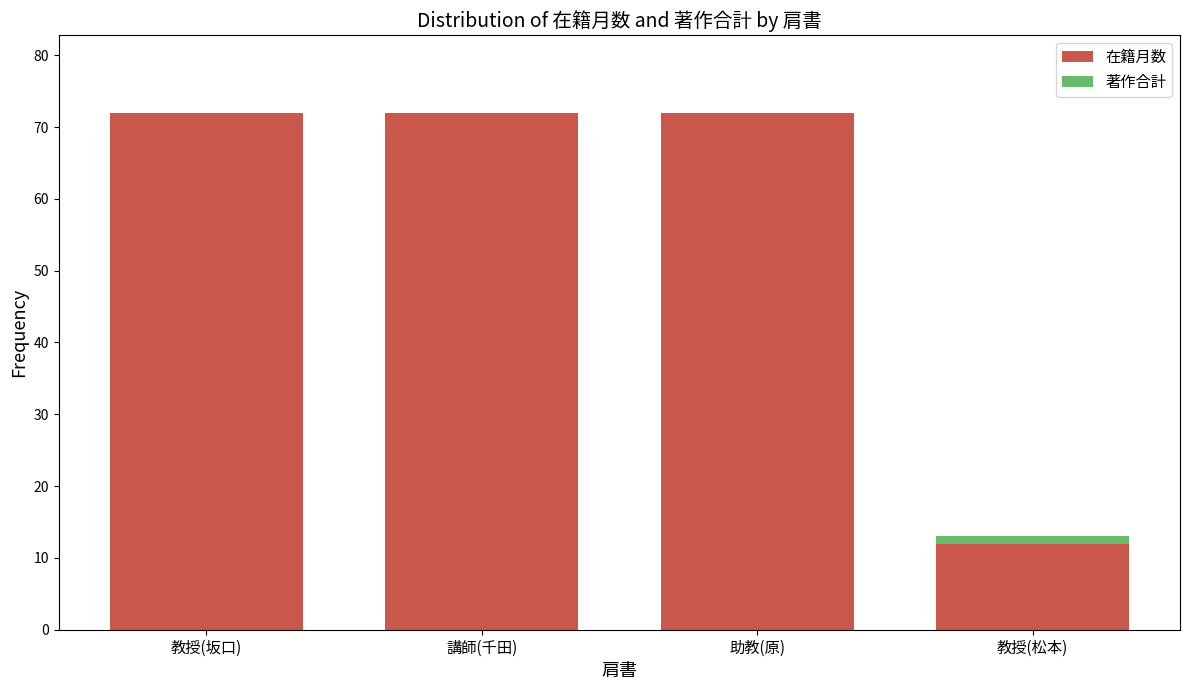

What is the total value across all series at 助教(原)?

72